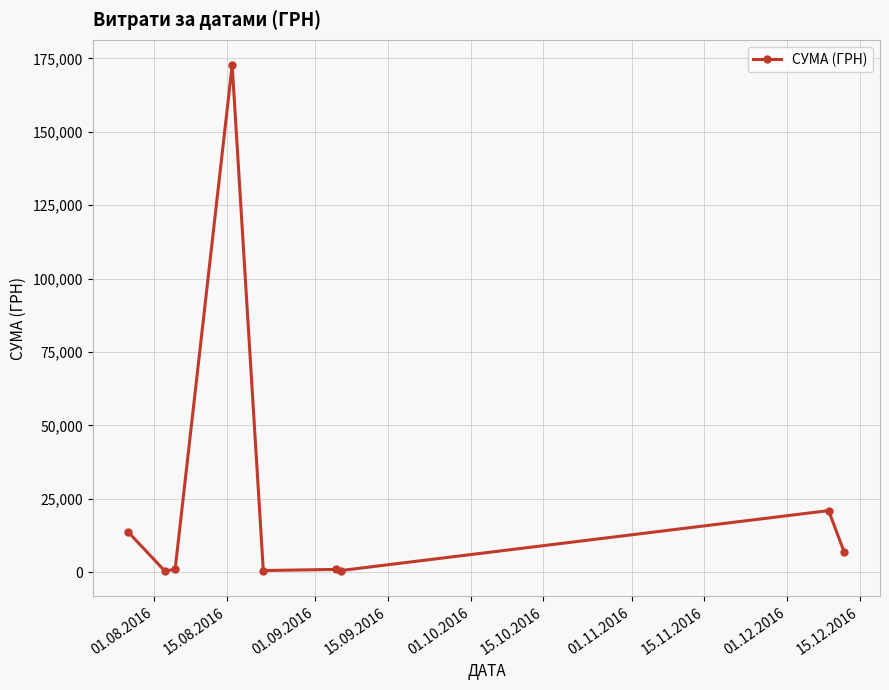

True or false: the data has more than 0 interior local peaks.

True